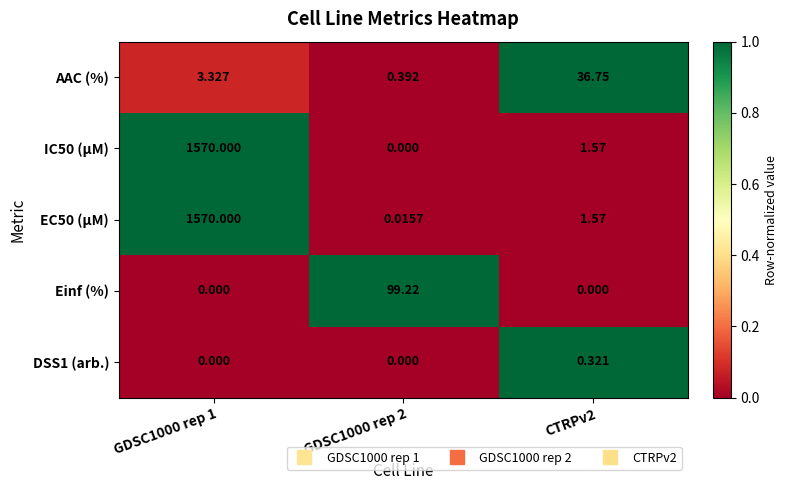

Is the value of AAC (%) at GDSC1000 rep 2 greater than the value of EC50 (µM) at GDSC1000 rep 2?

Yes